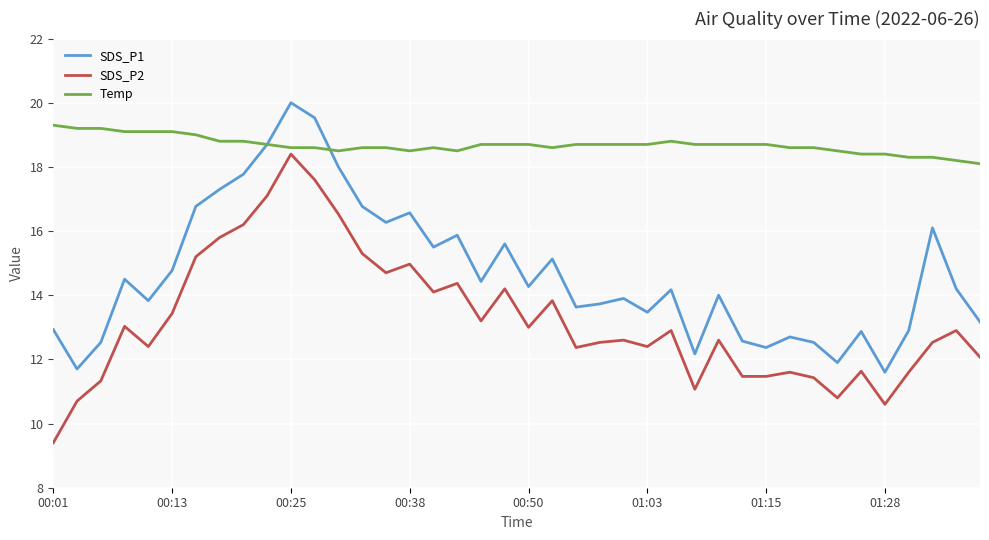

What is the difference between the maximum and minimum values in the SDS_P1 series?

8.4